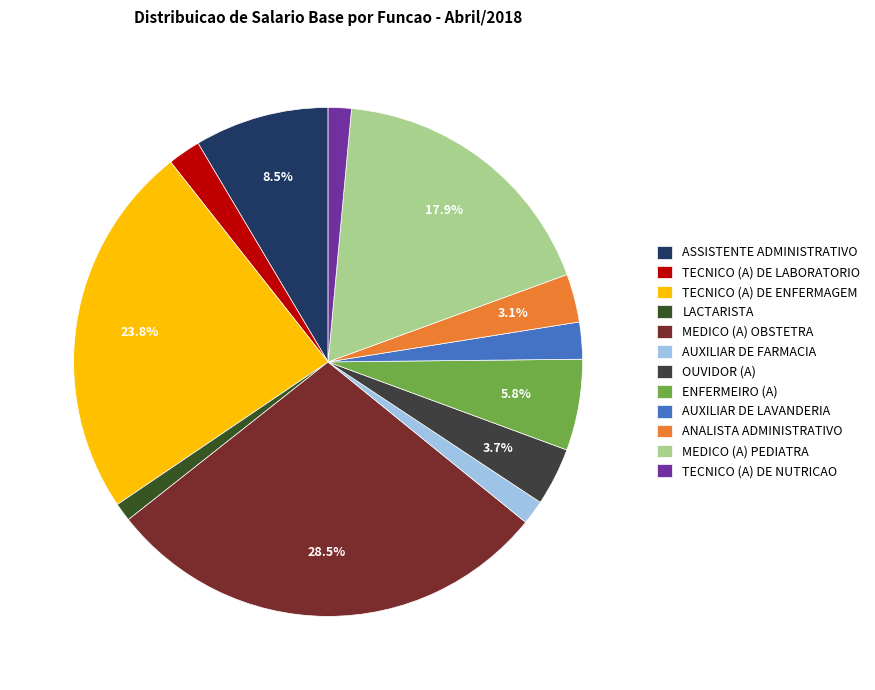

Count the number of slices in the pie.

12